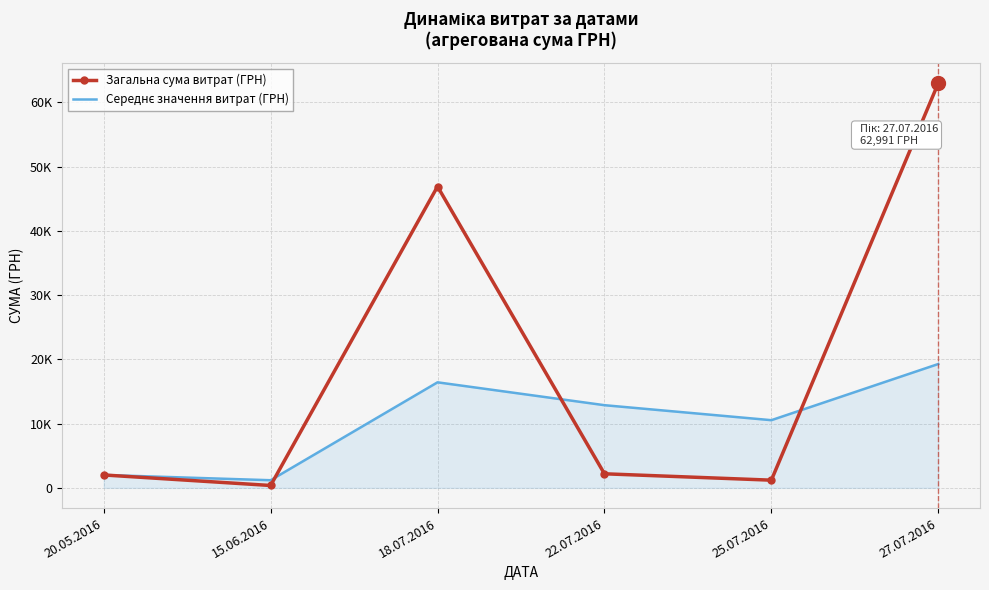

What is the label of the 2nd point from the left?

15.06.2016